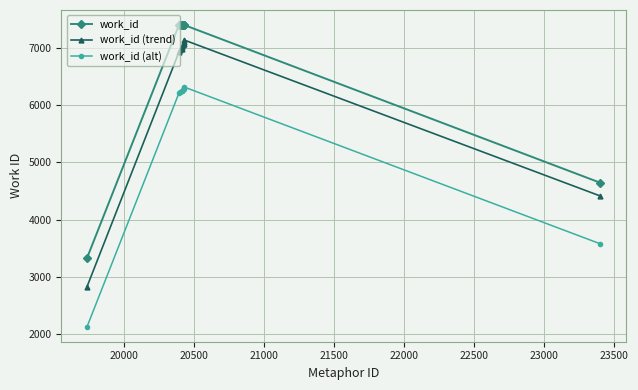

At how many categories does at least one series exceed 4489?

9